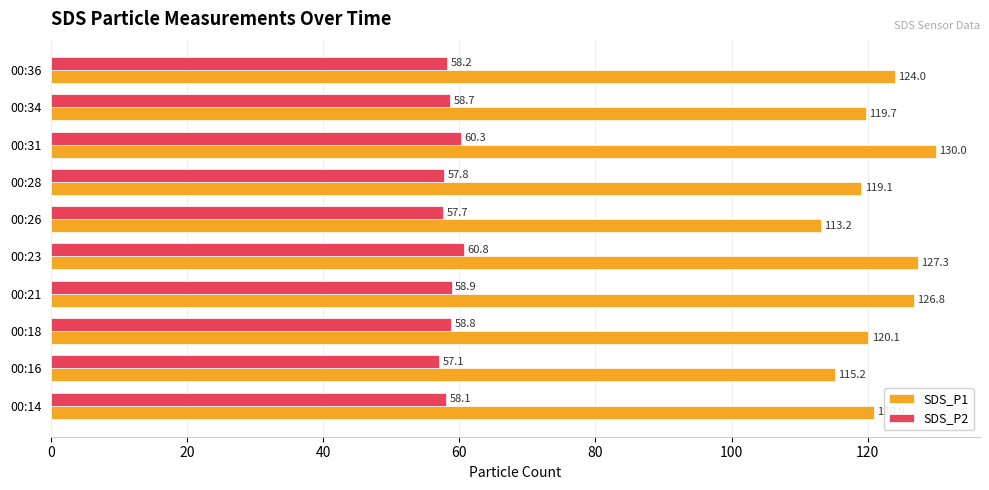

Which series has the largest range (max minus min)?

SDS_P1